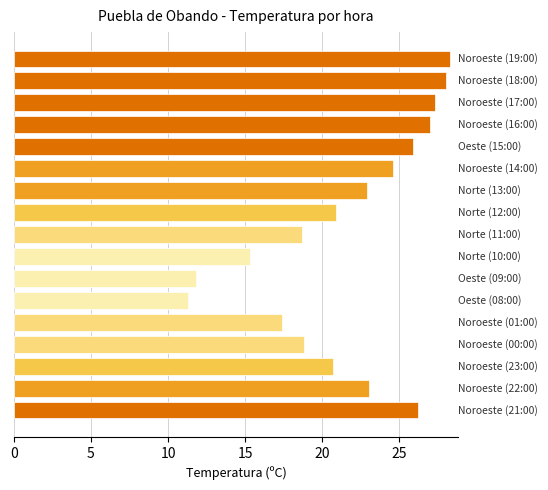

What is the average value?

21.7